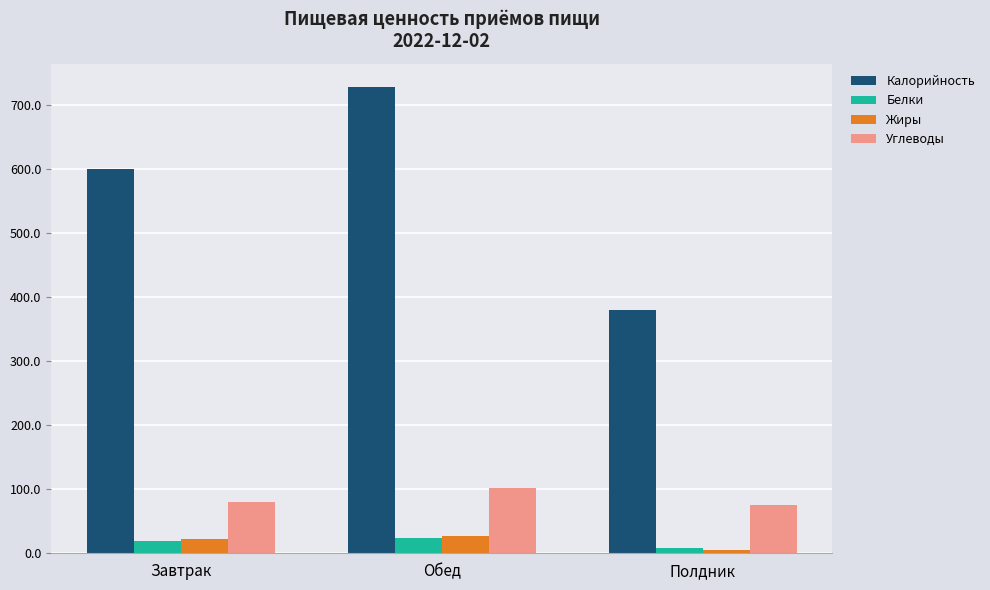

What are all the series names shown in the legend?

Калорийность, Белки, Жиры, Углеводы